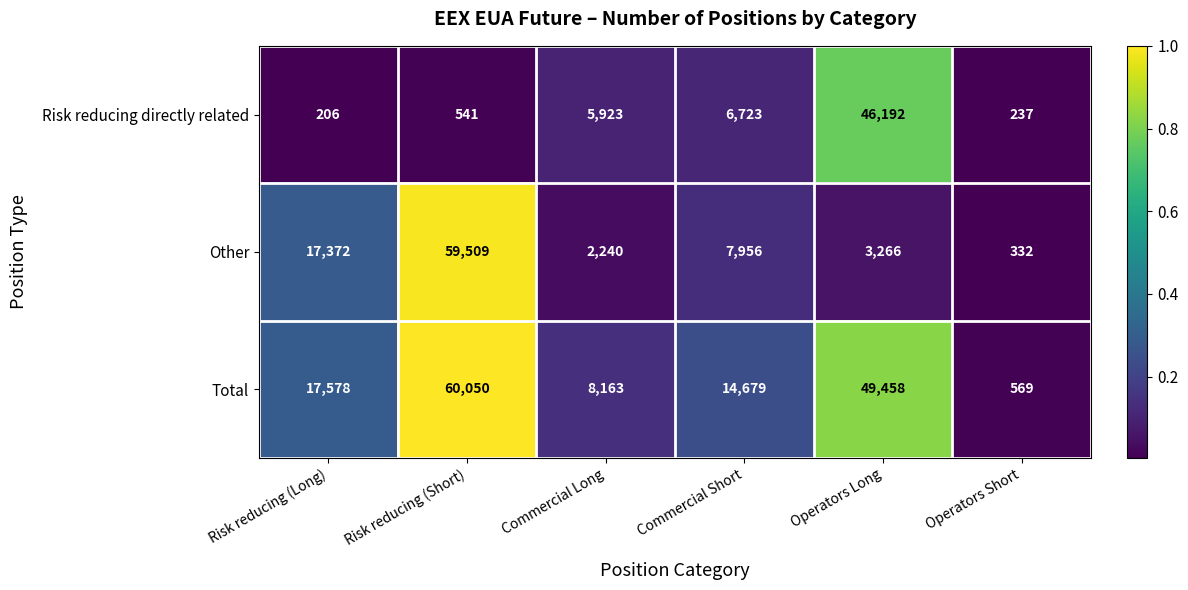

Which series has the widest spread of values?

Total